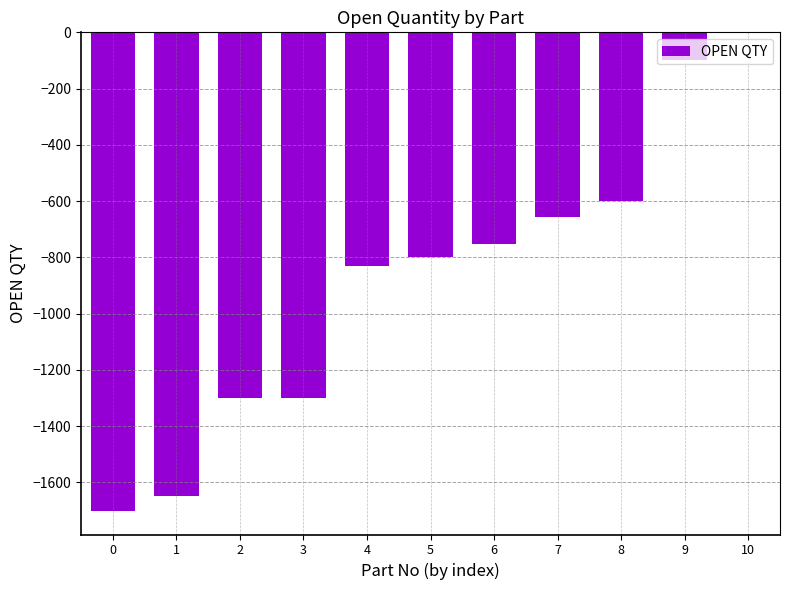

What is the sum of all values?

-9689